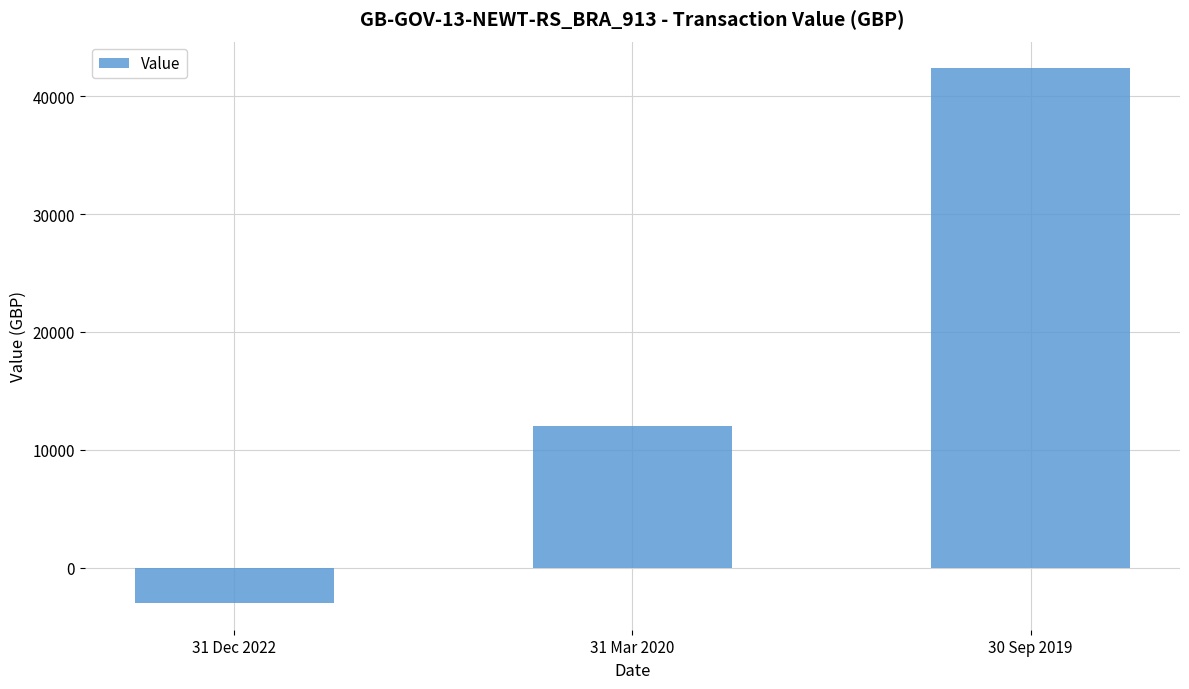

At which label is the value closest to 19683?

31 Mar 2020